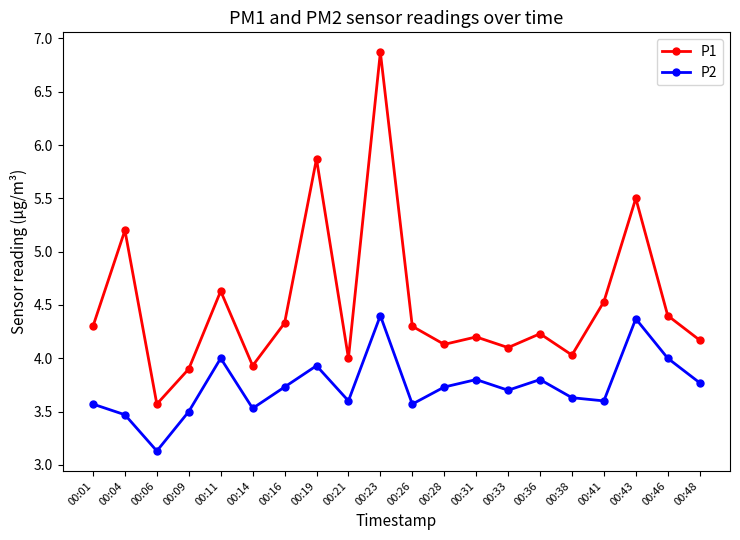

True or false: P2 and P1 cross at least once.

False